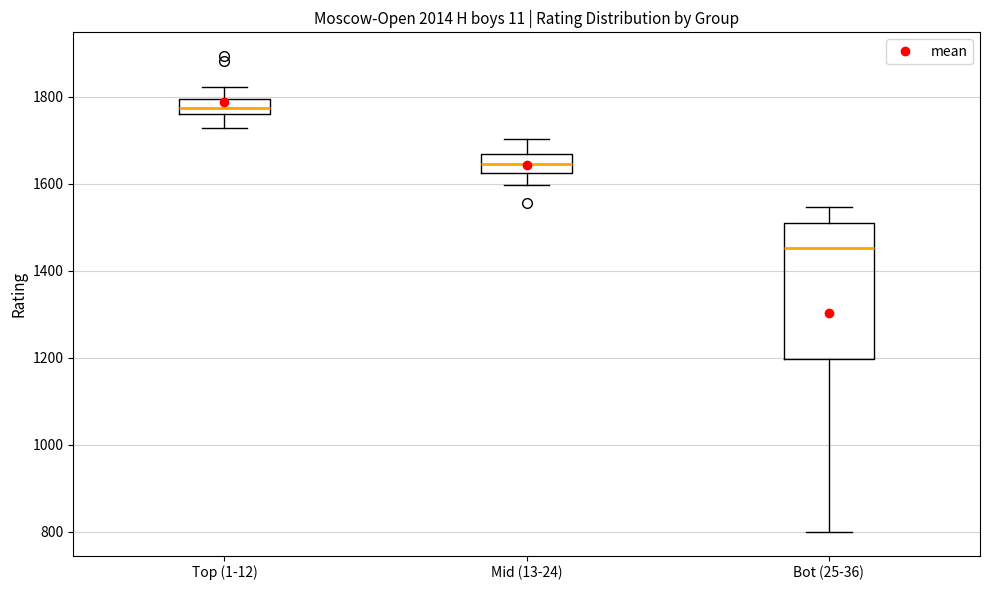

Reading left to right, read every box against the y-axis: the position of its median line, the range the box covers, and the ends of its whiskers. The values are not printed on the chart, so give them approximately, as read against the axis.

Top (1-12): median 1780, box 1760 to 1800, whiskers 1720 to 1820
Mid (13-24): median 1640, box 1620 to 1660, whiskers 1600 to 1700
Bot (25-36): median 1460, box 1200 to 1500, whiskers 800 to 1540